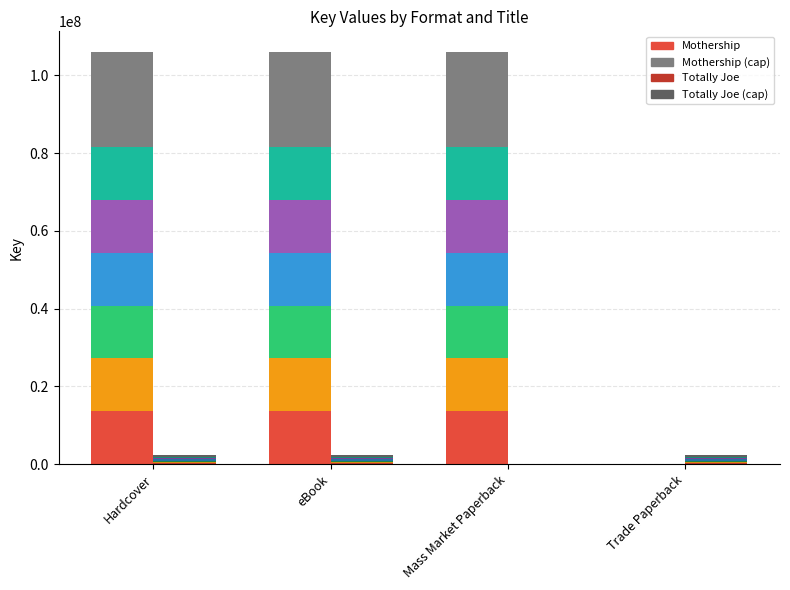

Which series has the largest total across all categories?

Mothership (total)